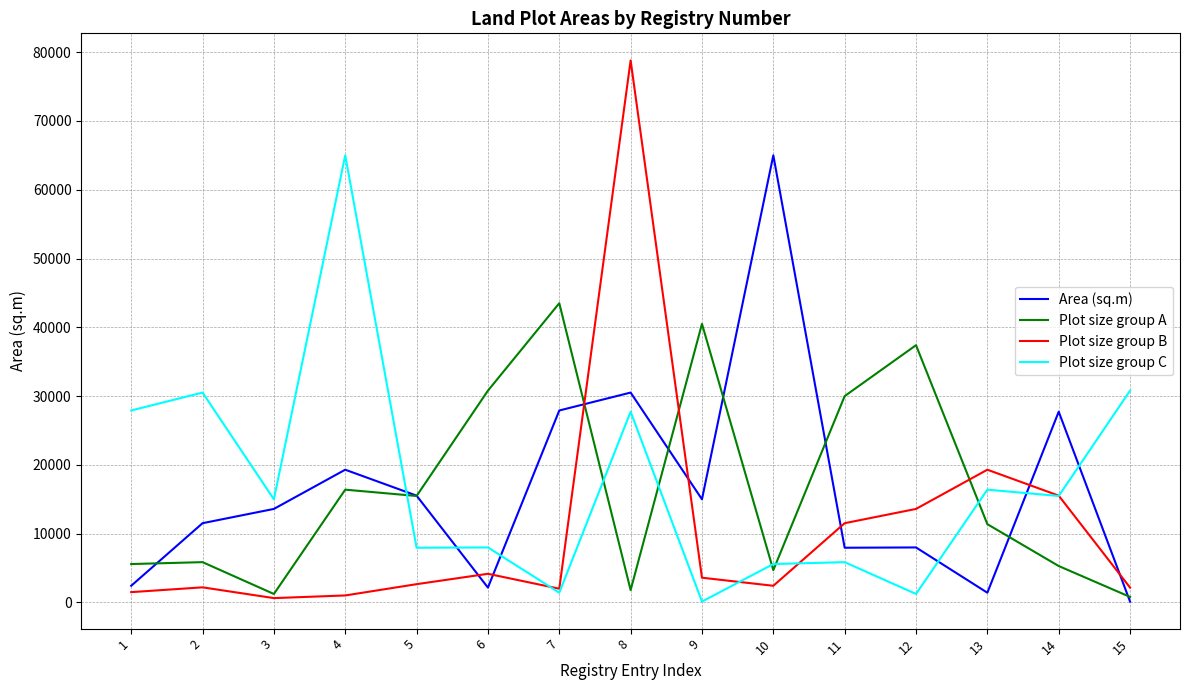

What is the maximum value shown in the chart?

78800.0